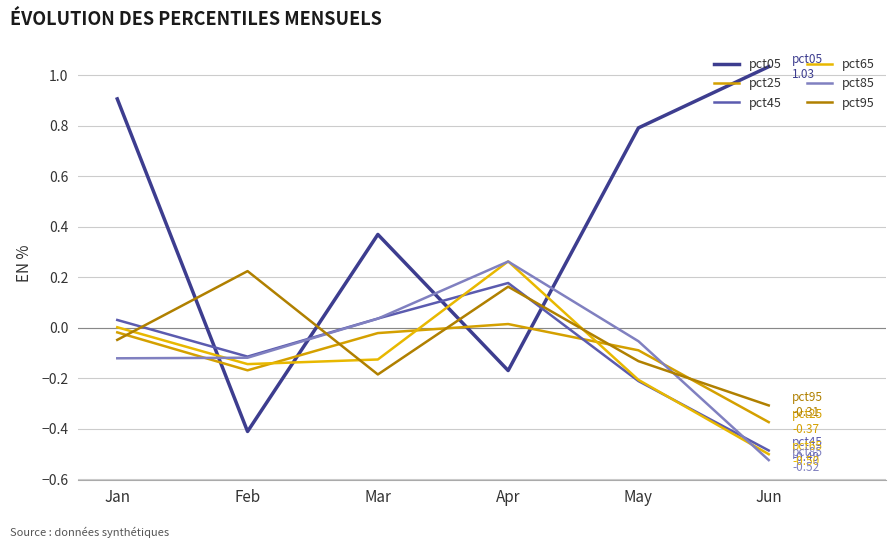

Which series has the widest spread of values?

pct05